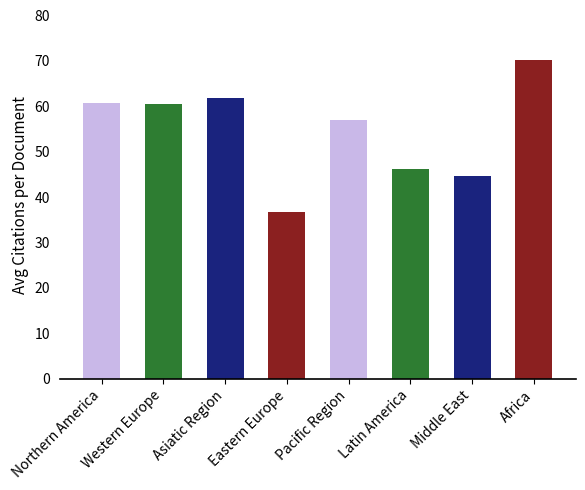

Where is the data nearest to the value 53?

Pacific Region